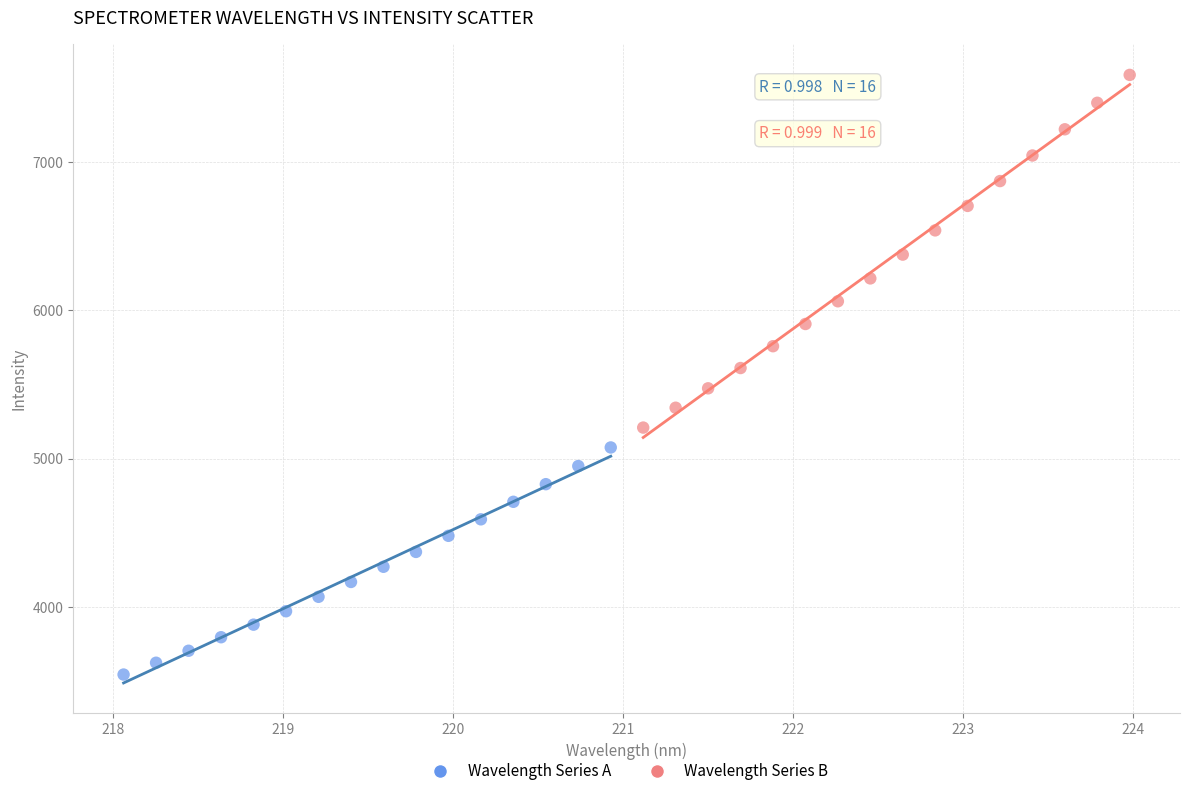

What are all the series names shown in the legend?

Wavelength Series A, Wavelength Series B